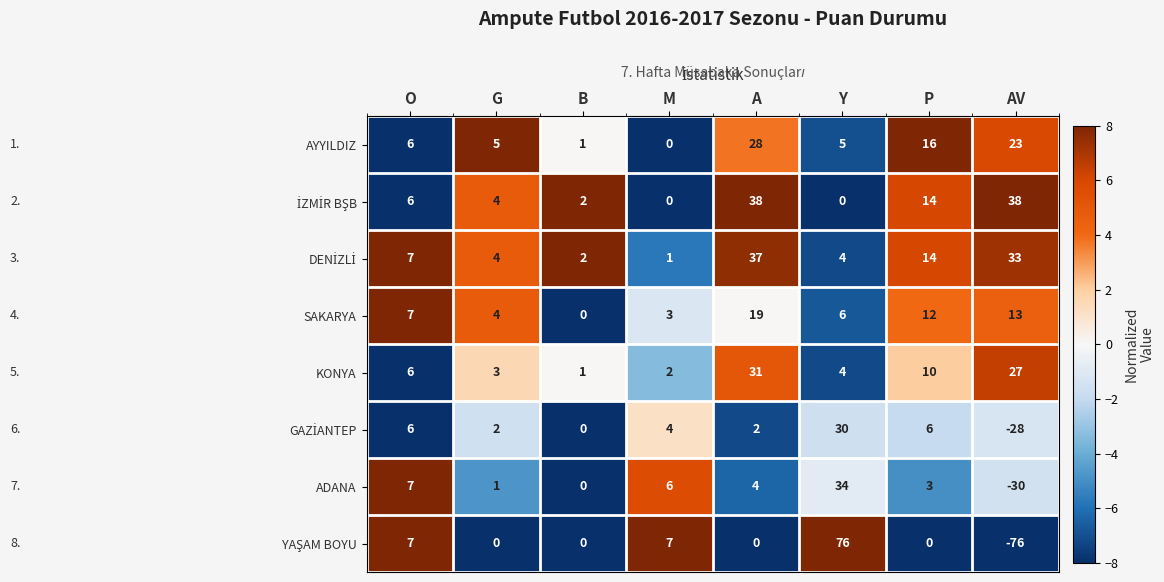

Which label corresponds to the largest value in the chart?

Y